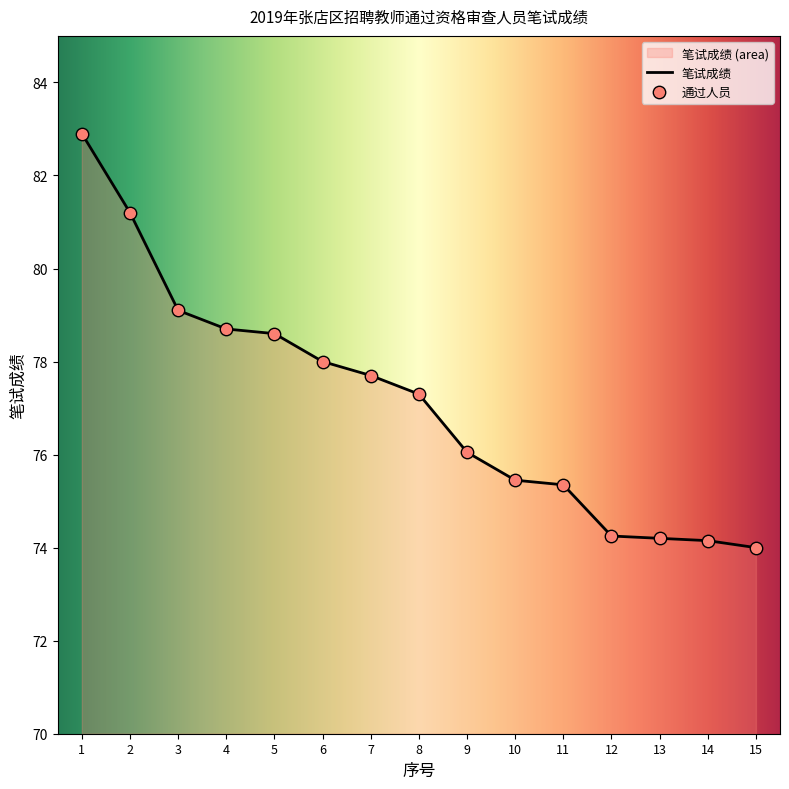

Approximately how many times larger is the value at 9 compared to 1?

0.9